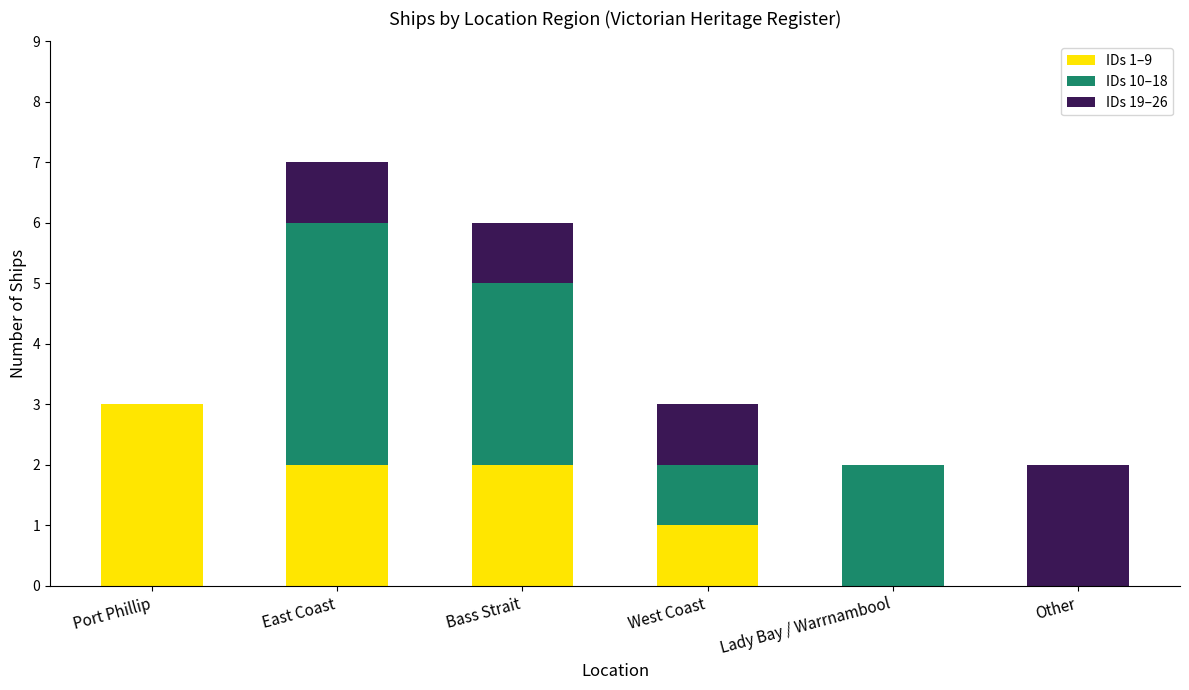

The IDs 1–9 series shows 1 at Other. True or false?

False